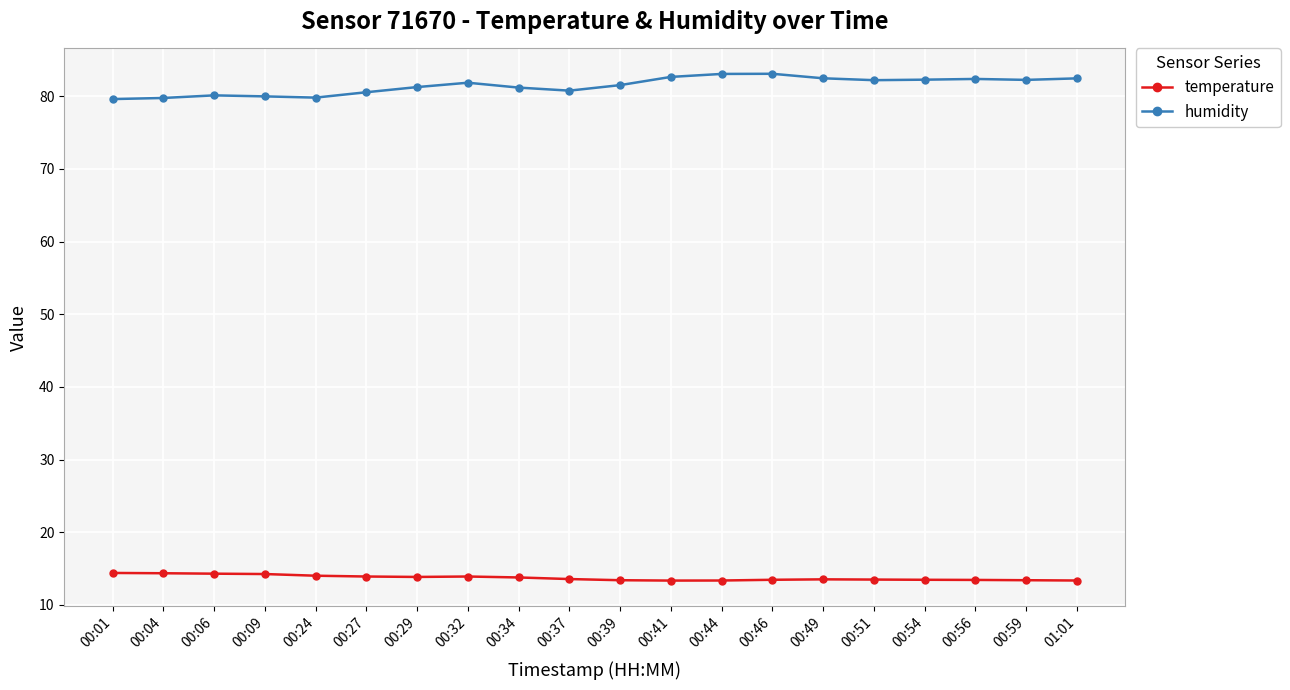

What is the spread (max minus min) of values at 00:37?

67.2